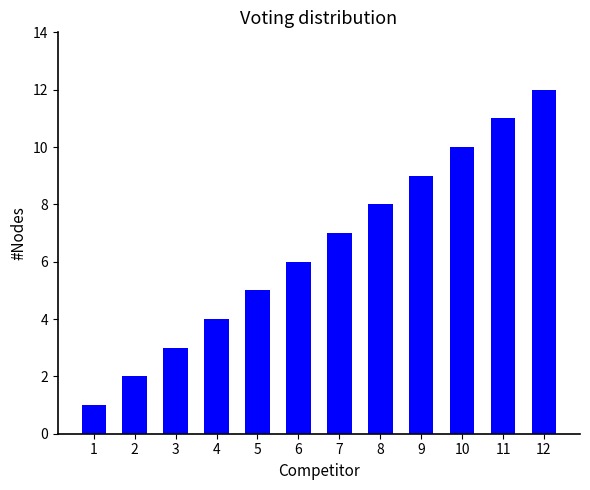

How many data points does each series have?

12